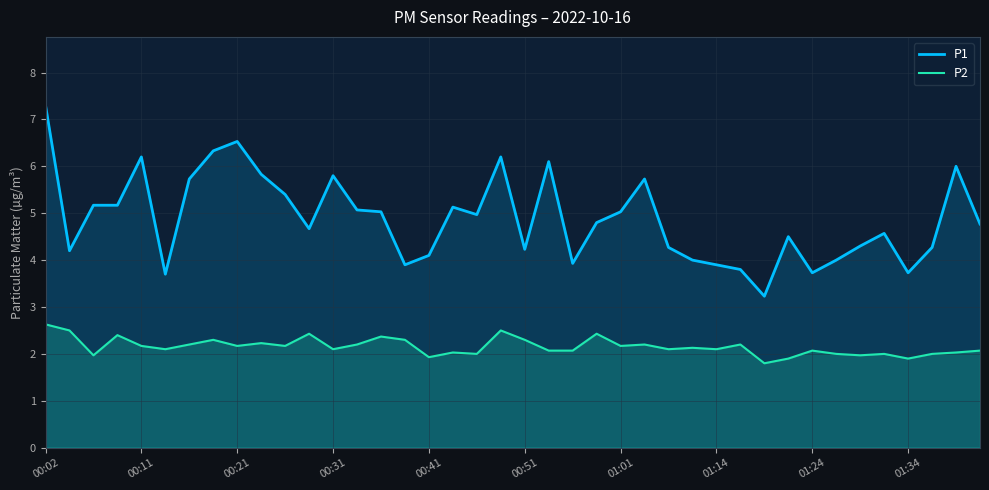

True or false: P1 and P2 intersect in this chart.

False